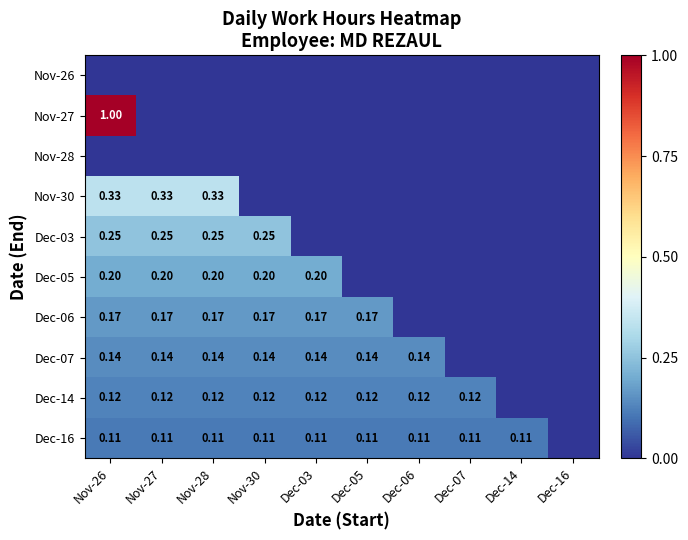

At how many categories does at least one series exceed 0?

9